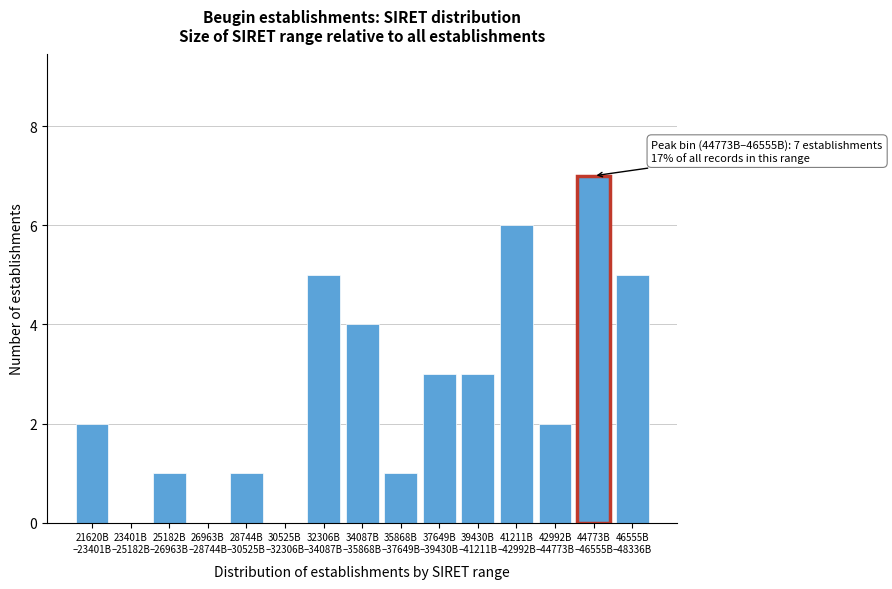

What is the sum of all values?

40